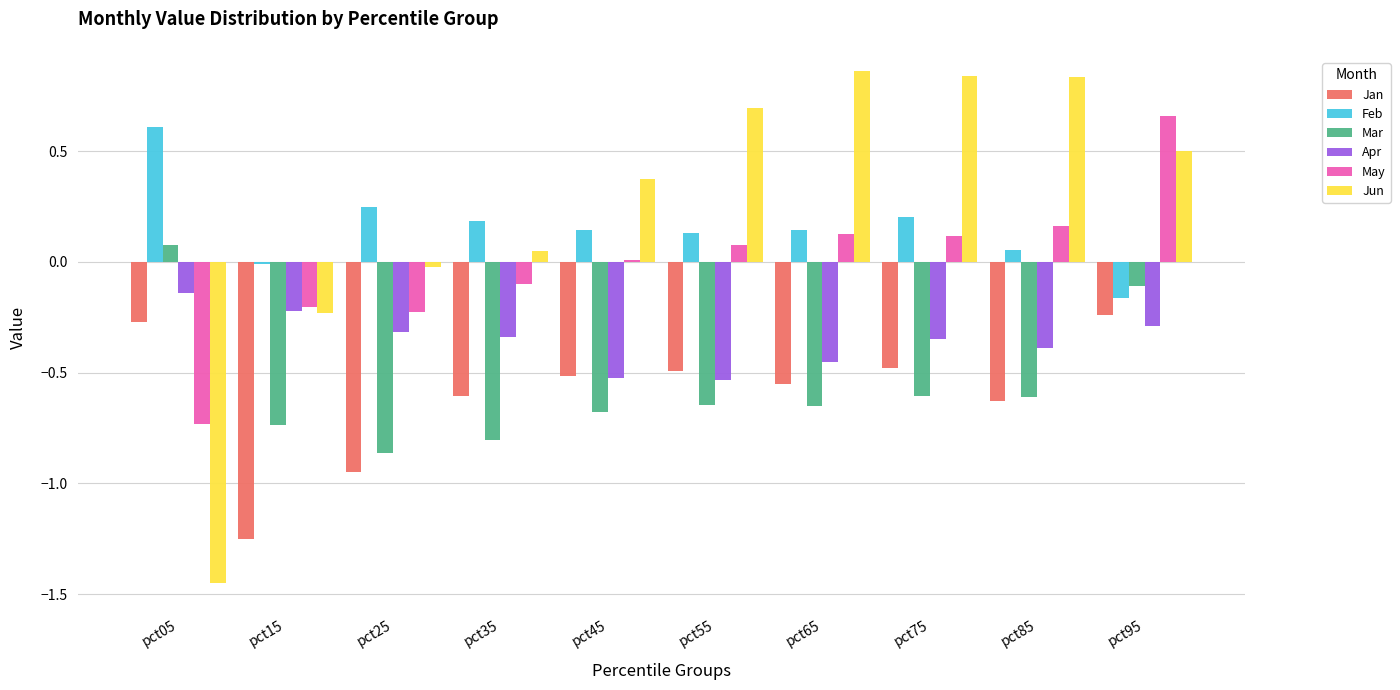

Which category has the highest value in the May series?

pct95